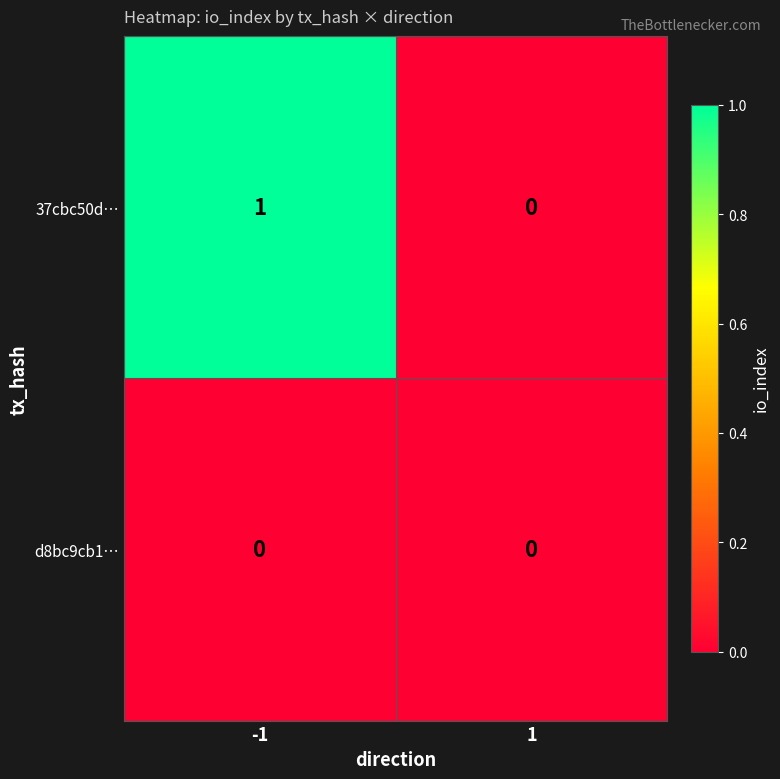

Reading left to right, extract all data points from this chart.

37cbc50d…: 1	0
d8bc9cb1…: 0	0